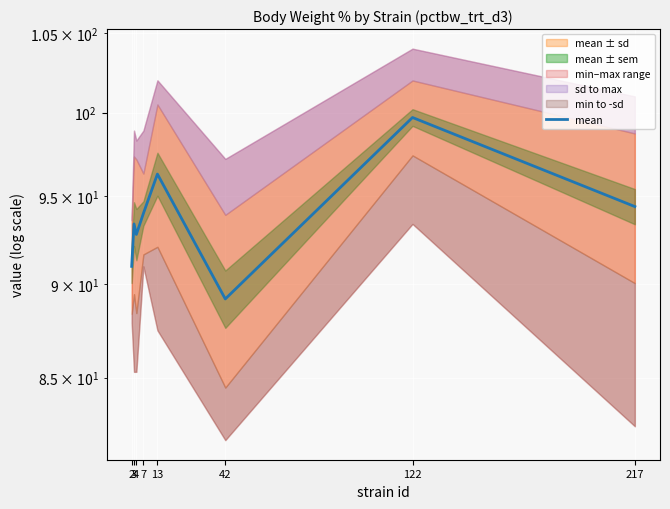

Rank the categories by value from highest to lowest.

122, 13, 217, 7, 3, 4, 2, 42